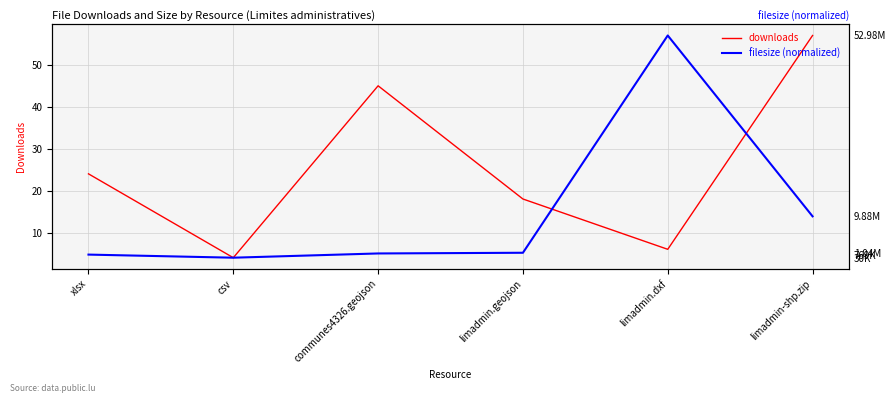

What are all the series names shown in the legend?

downloads, filesize (normalized)